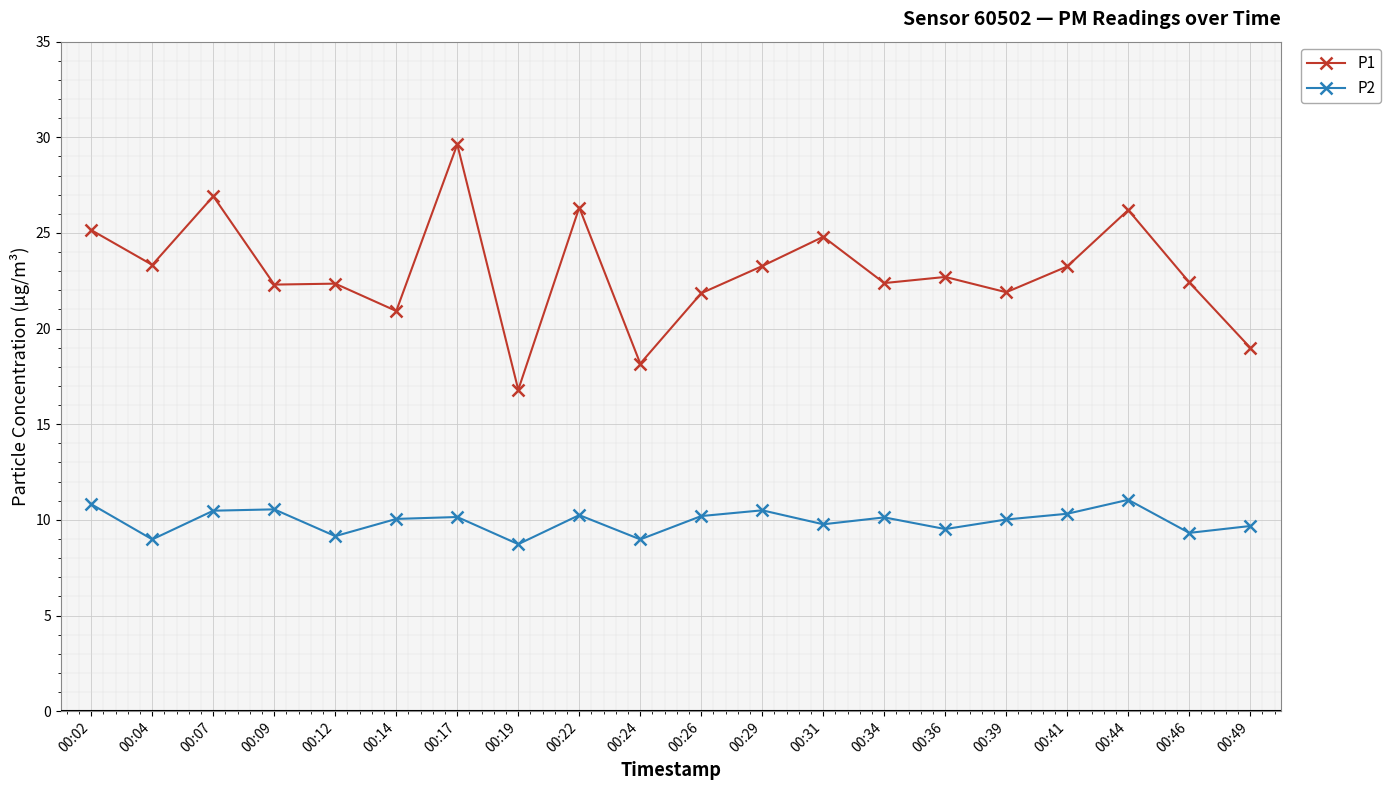

What is the value of the P1 point at the 20th from the left?

19.0